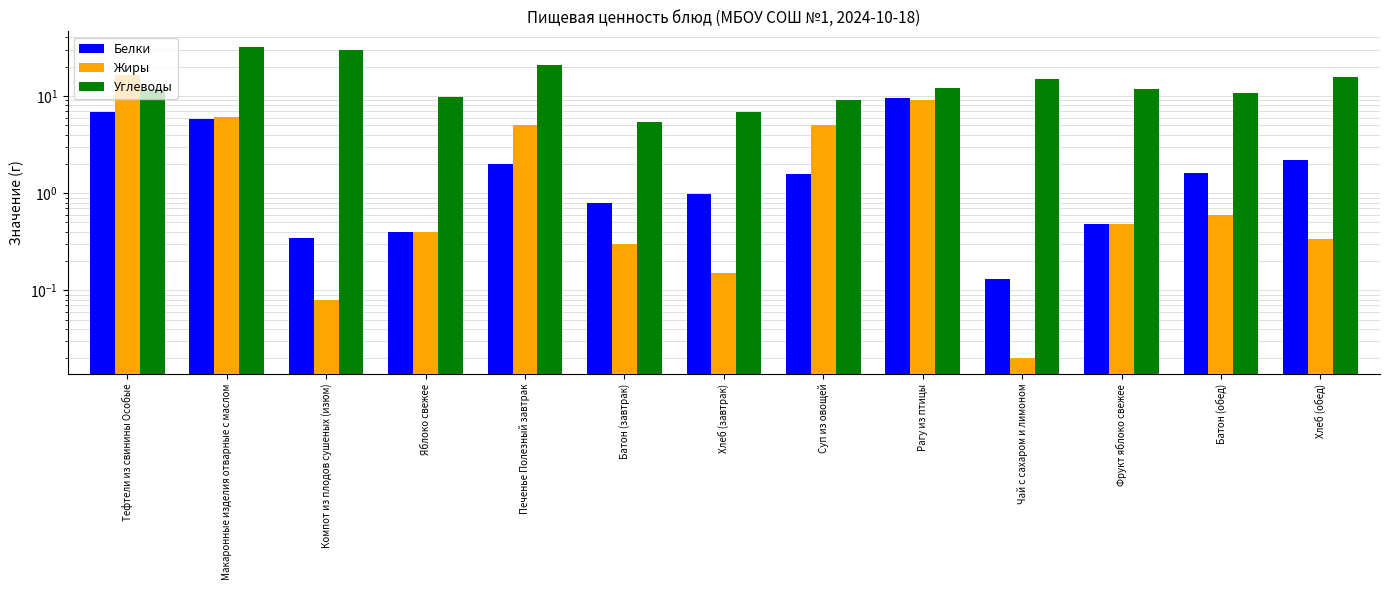

How many bars are there in total?

39